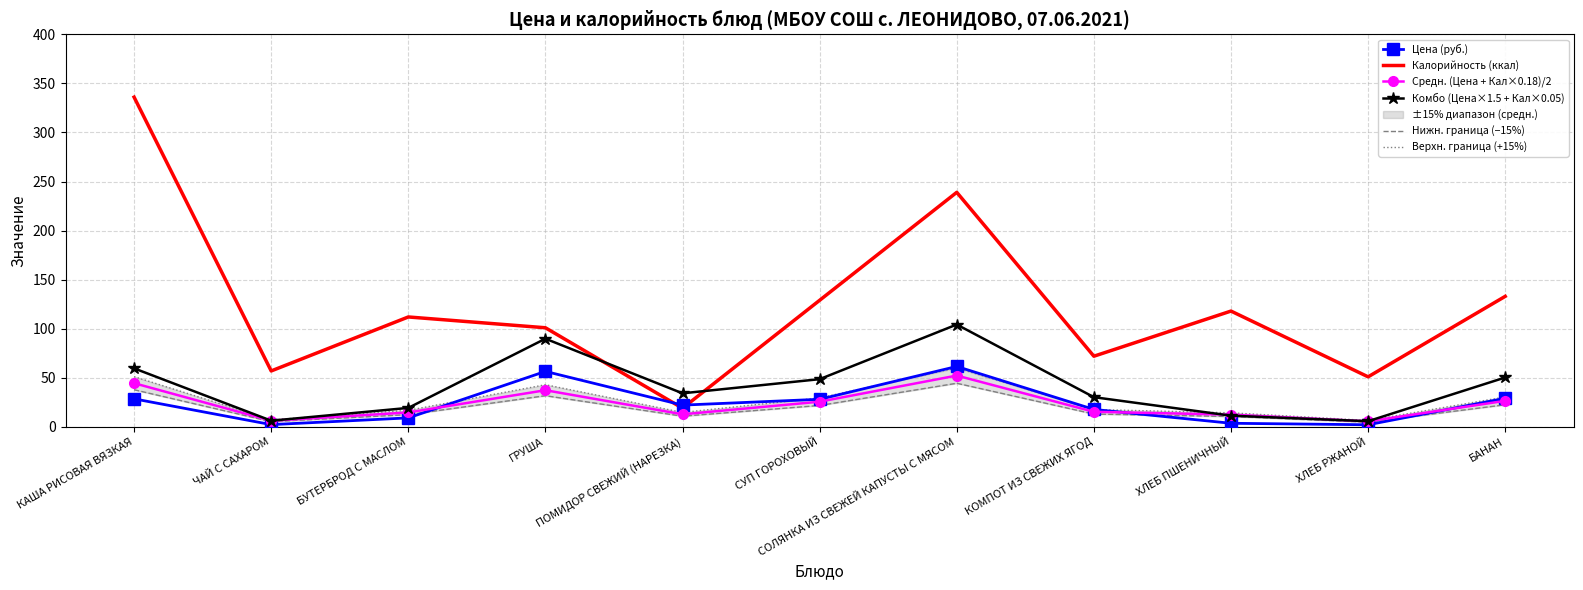

Is it true that Средн. (Цена + Кал×0.18)/2 equals 6.3 at ЧАЙ С САХАРОМ?

True